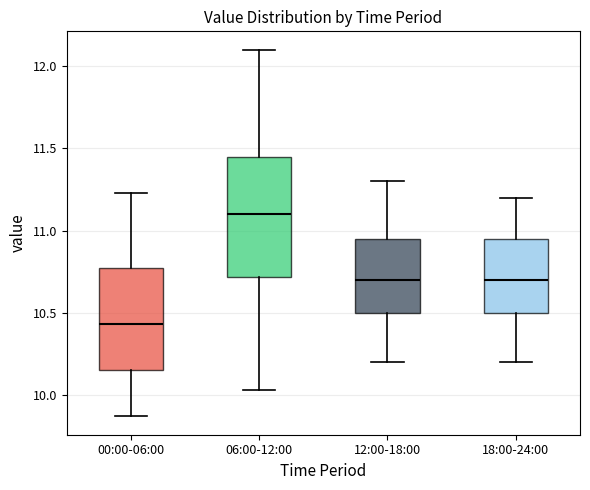

Reading left to right, read every box against the y-axis: the position of its median line, the range the box covers, and the ends of its whiskers. The values are not printed on the chart, so give them approximately, as read against the axis.

00:00-06:00: median 10.45, box 10.15 to 10.75, whiskers 9.85 to 11.25
06:00-12:00: median 11.10, box 10.70 to 11.45, whiskers 10.05 to 12.10
12:00-18:00: median 10.70, box 10.50 to 10.95, whiskers 10.20 to 11.30
18:00-24:00: median 10.70, box 10.50 to 10.95, whiskers 10.20 to 11.20